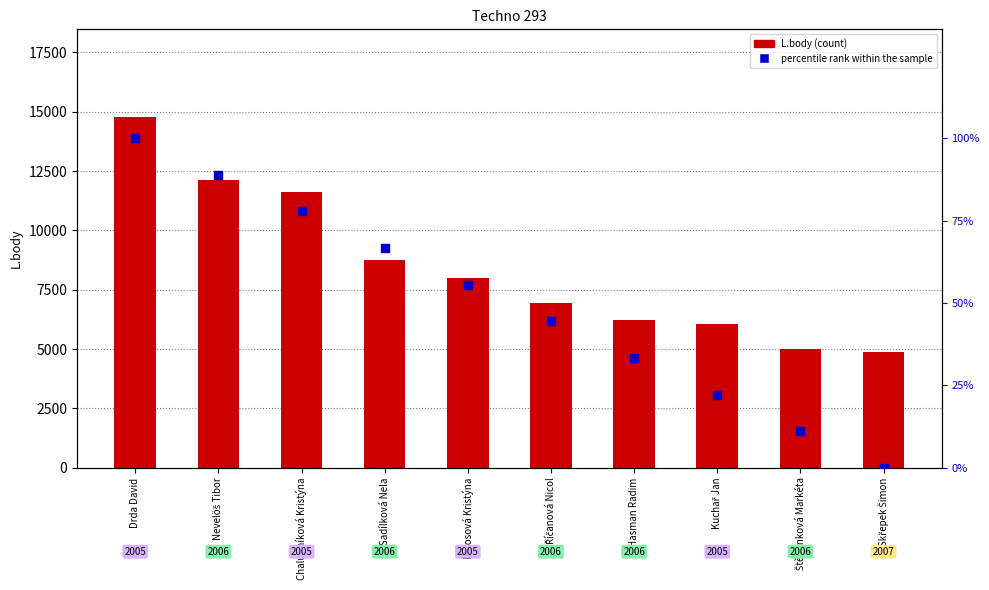

Which series reaches the maximum Y coordinate?

L.body